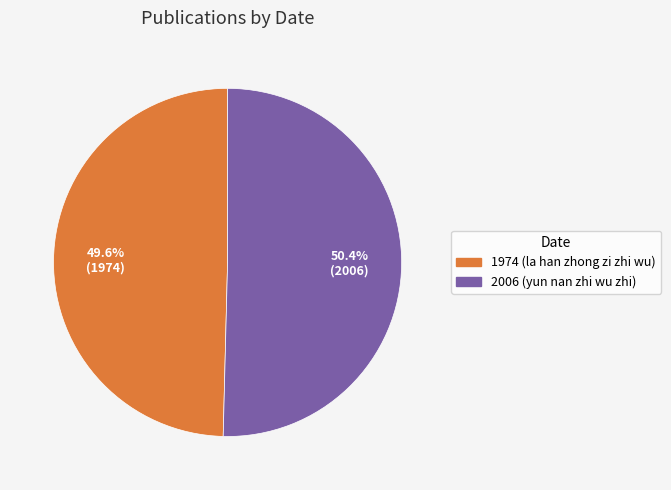

What is the ratio of the value at 2006 (yun nan zhi wu zhi) to the value at 1974 (la han zhong zi zhi wu)?

1.0